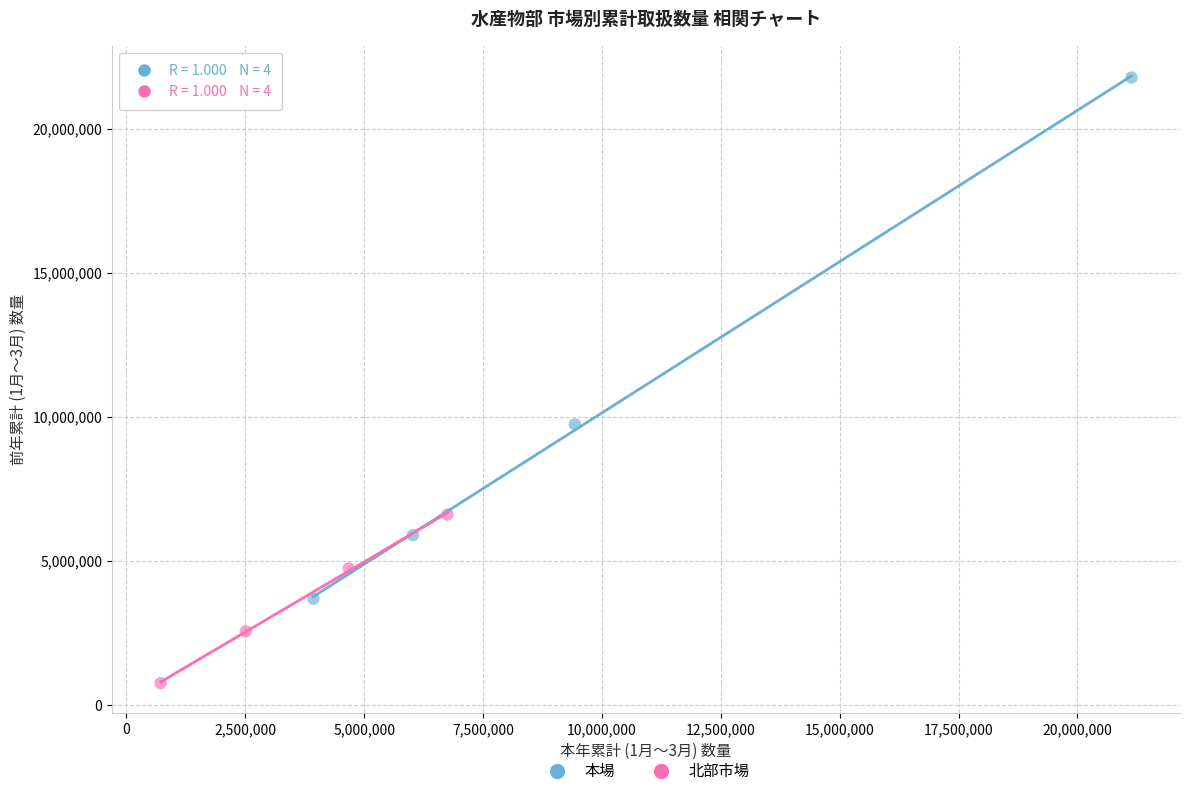

Which series contains the lowest Y value?

北部市場